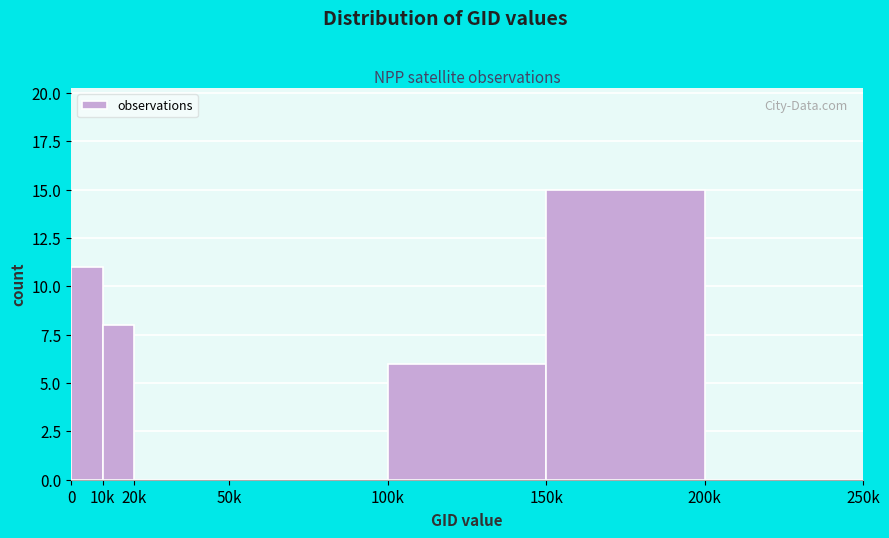

Reading right to left, transcribe all the data shown in this chart.

200k=0	150k=15	100k=6	50k=0	20k=0	10k=8	0=11